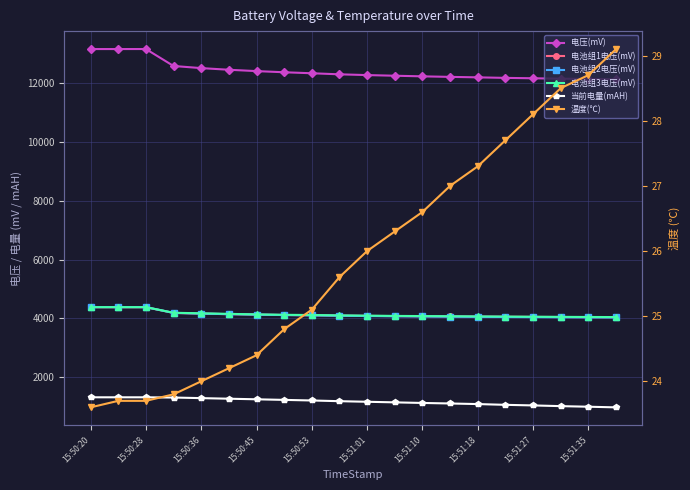

Between 16 and 19, which series saw the biggest shift?

当前电量(mAH)